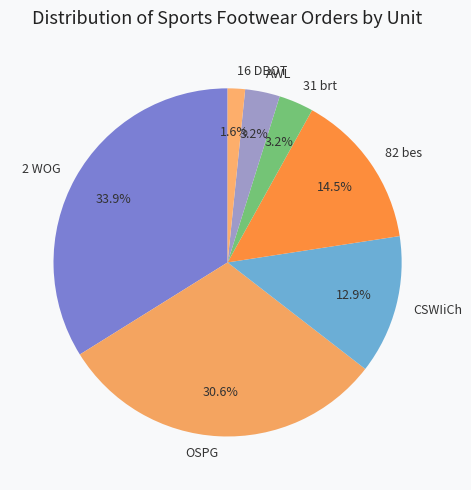

Which category has the biggest portion of the pie?

2 WOG